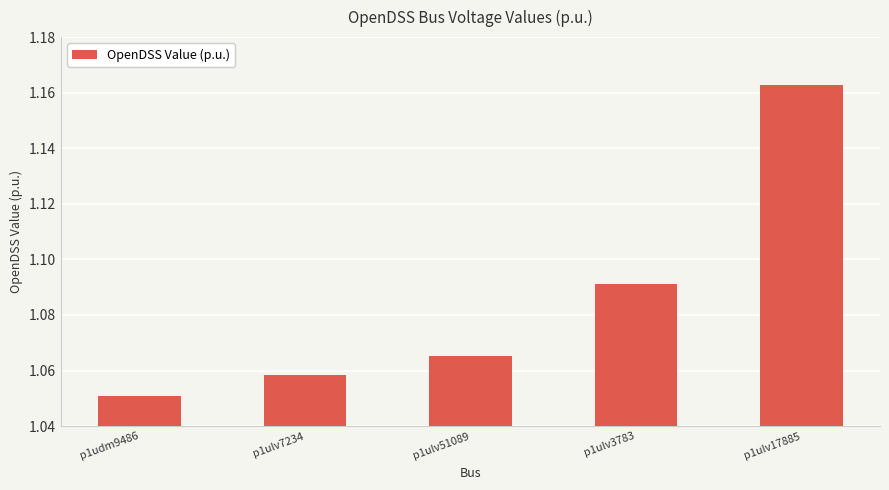

Approximately how many times larger is the value at p1ulv3783 compared to p1ulv7234?

1.0